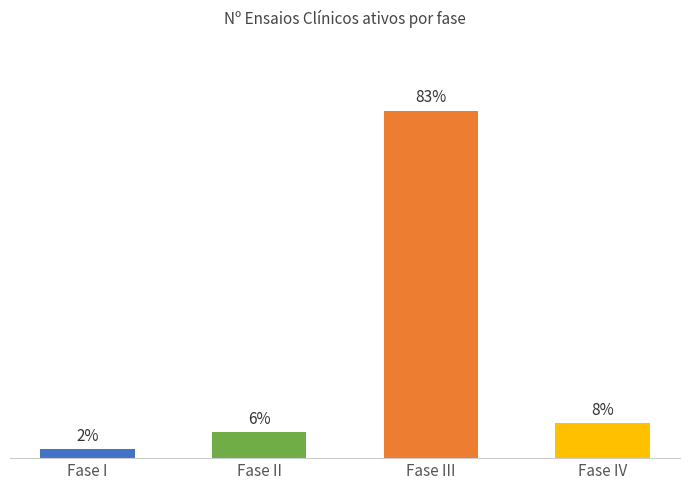

What is the label of the 4th bar from the right?

Fase I